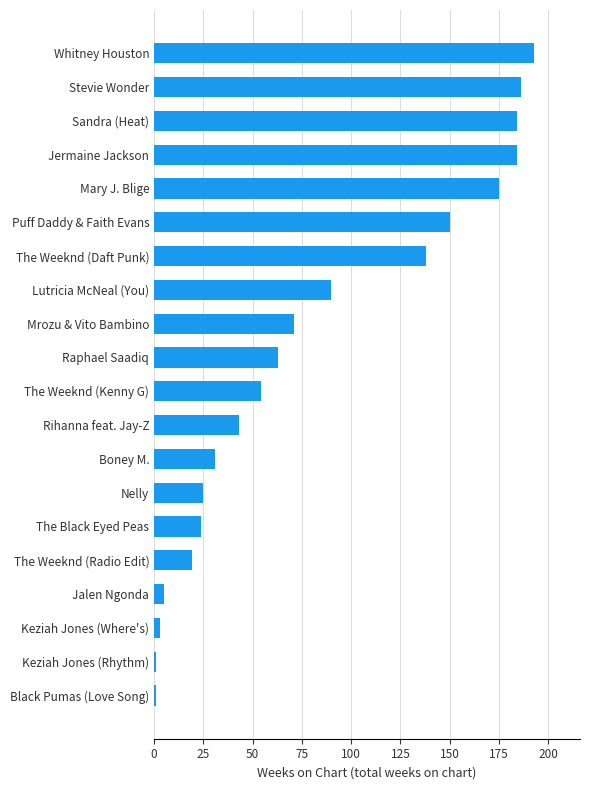

What is the sum of the values at Mary J. Blige and Jalen Ngonda?

180